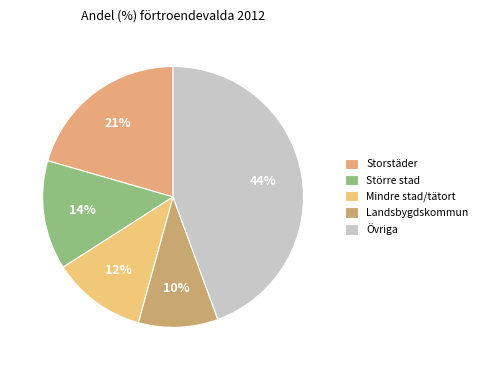

How many slices are in this pie chart?

5